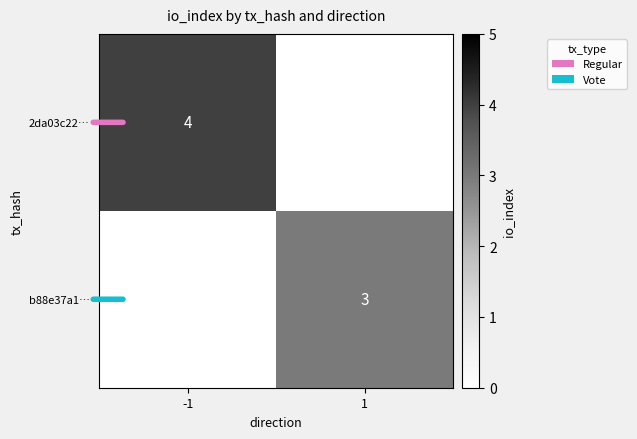

True or false: 2da03c22… has a value of 4 at -1.

True